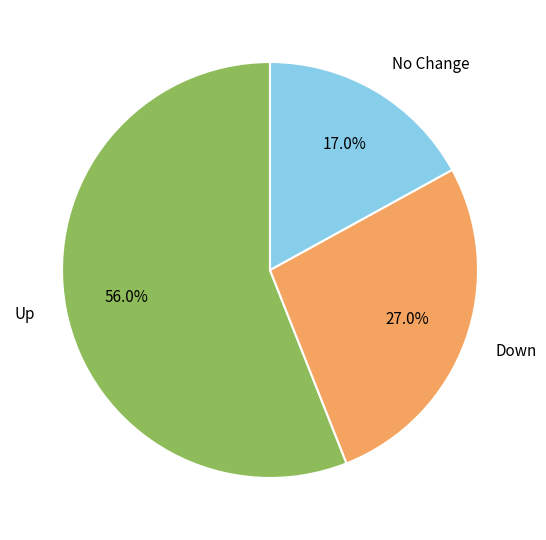

Which category has the smallest portion of the pie?

No Change